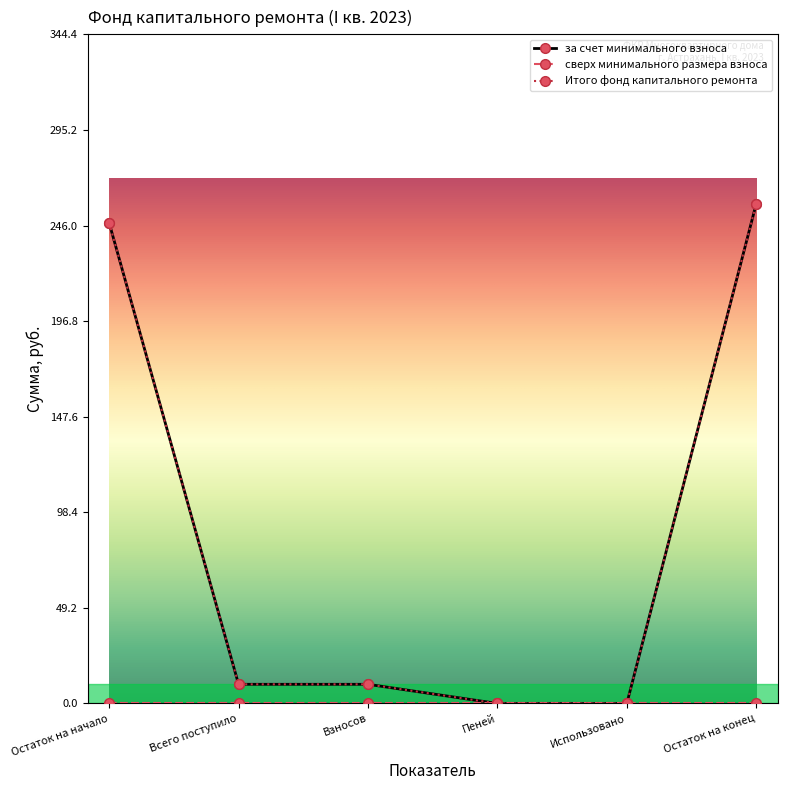

Does the chart have visible grid lines?

No